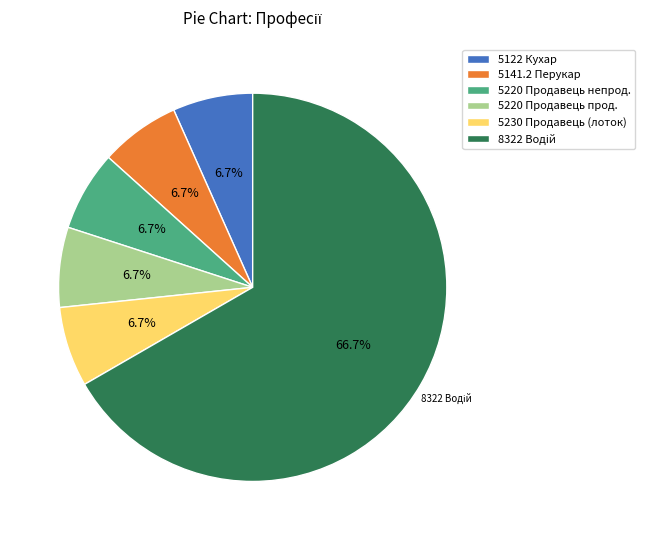

Is there any slice that represents more than half of the pie?

Yes